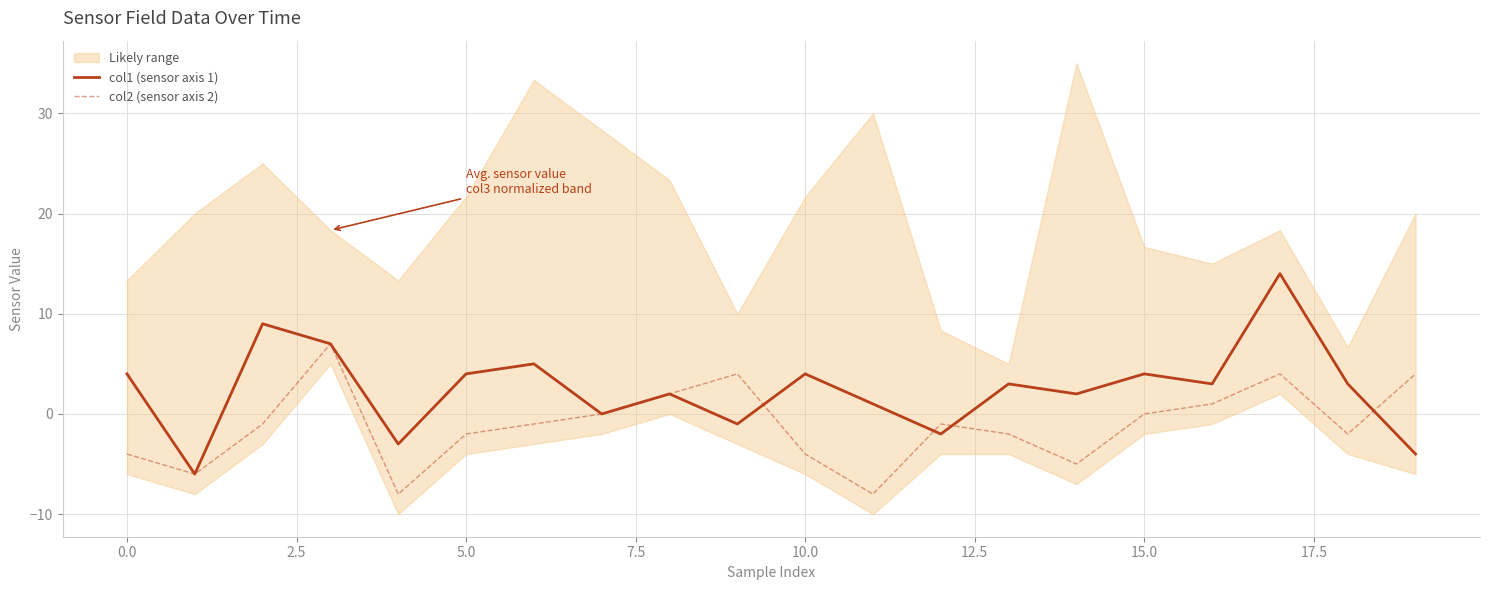

What is the average value of the col1 (sensor axis 1) series?

2